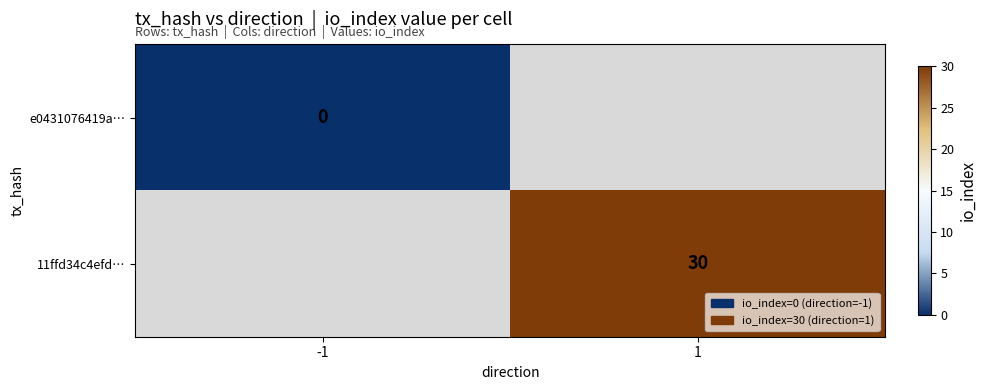

Is the value of 11ffd34c4efd… at 1 greater than the value of e0431076419a… at -1?

Yes